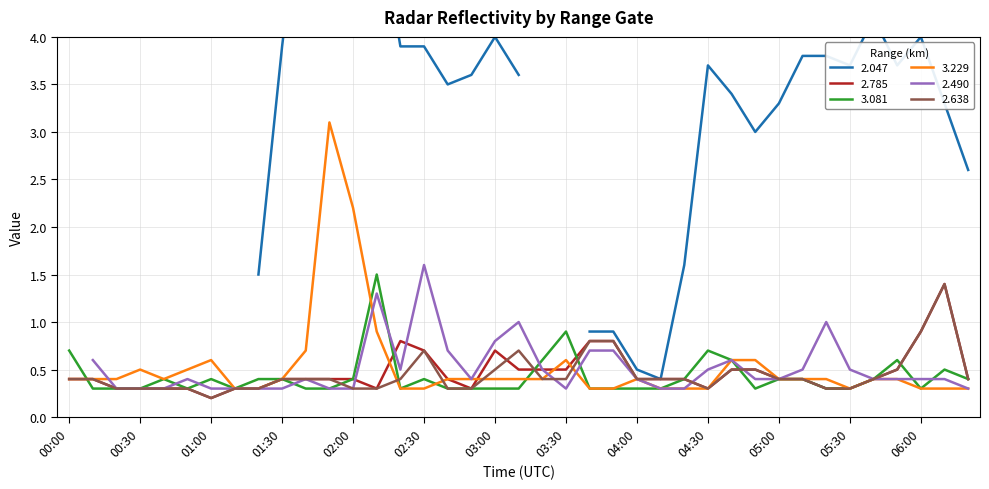

In 3.081, how many points are lower than both neighbors (excluding endpoints)?

5